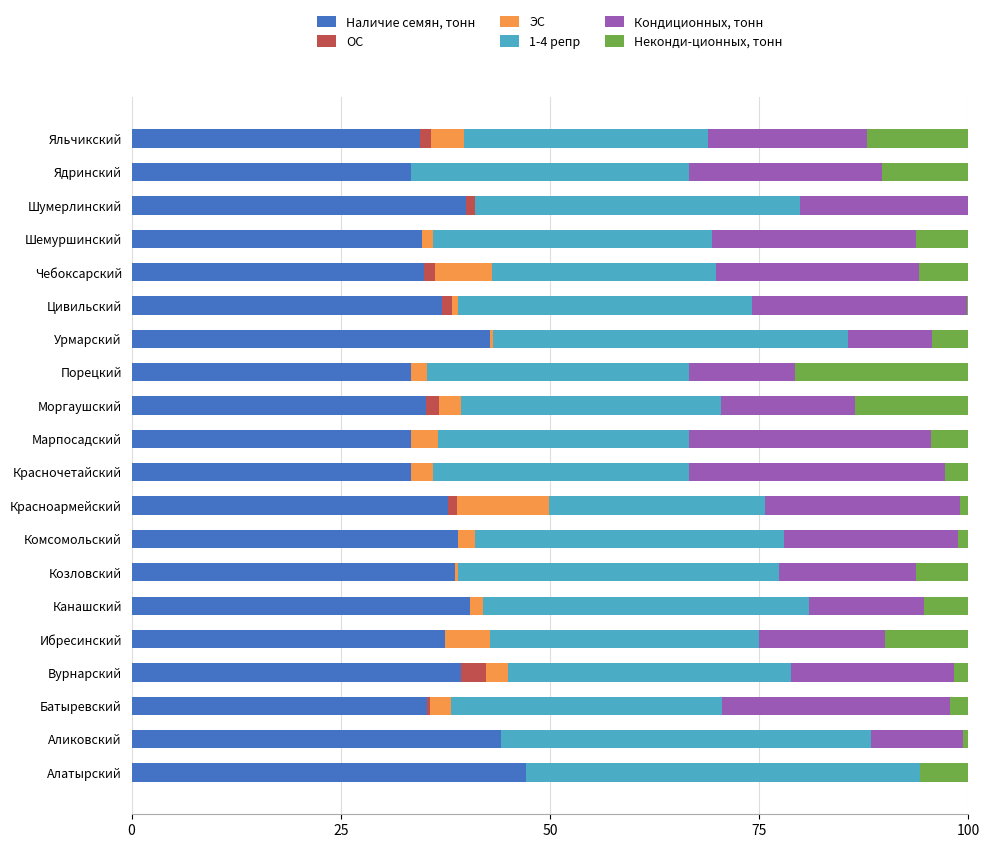

Which category has the highest value in the Наличие семян, тонн series?

Алатырский